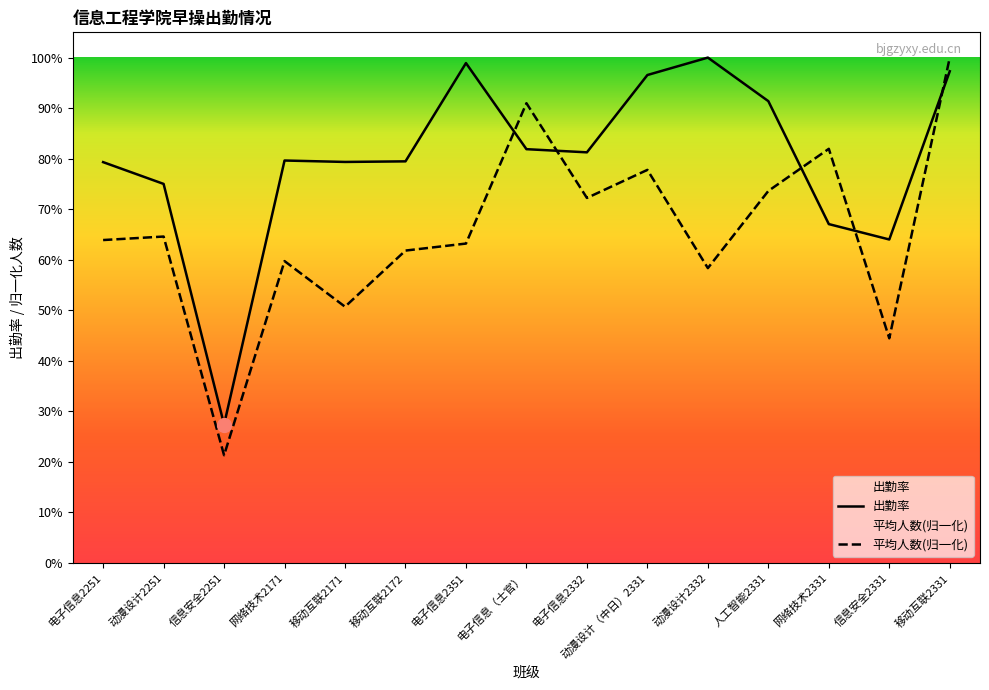

Between 电子信息2332 and 移动互联2331, which series saw the biggest shift?

平均人数(归一化)